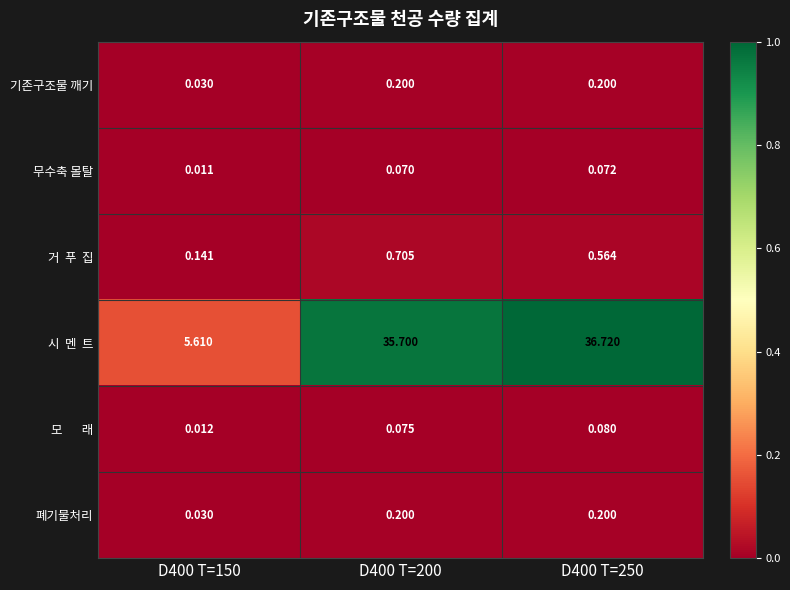

Is the value of 기존구조물 깨기 at D400 T=150 greater than the value of 폐기물처리 at D400 T=250?

No